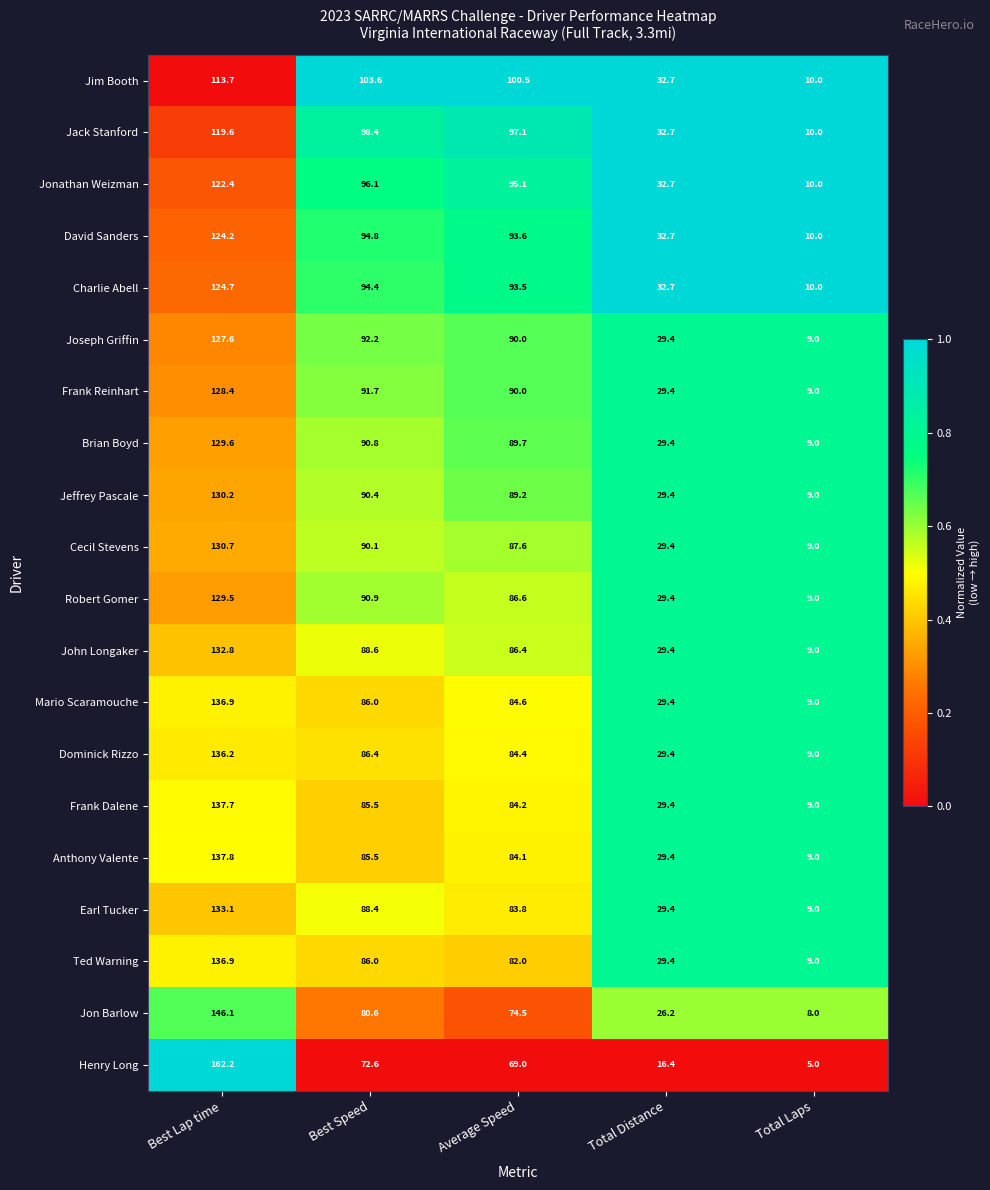

What is the difference between the Brian Boyd values at Total Laps and Best Lap time?

120.6